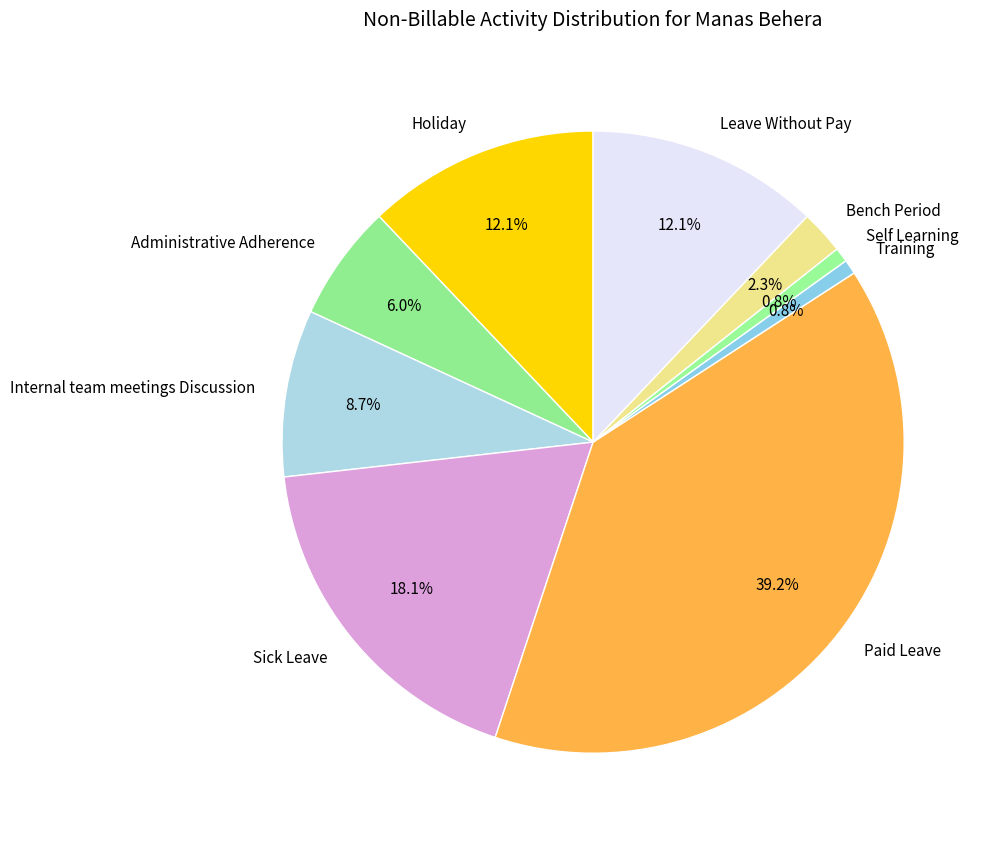

Does any single category account for the majority?

No